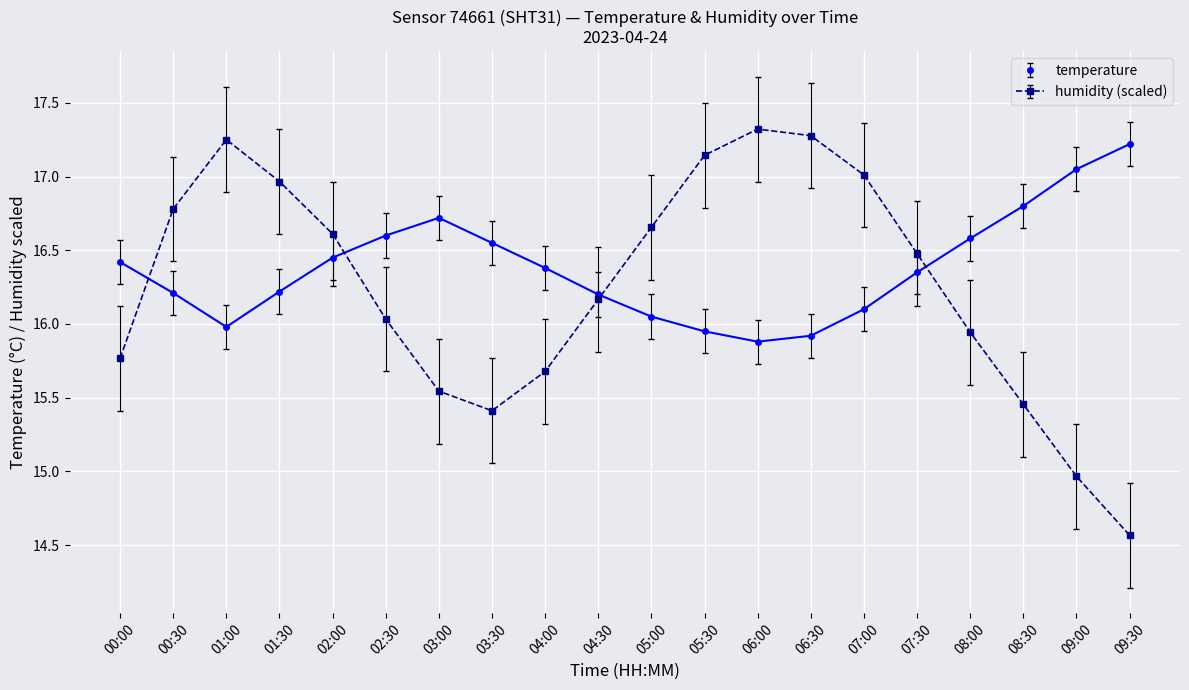

Count the number of categories in the chart.

20